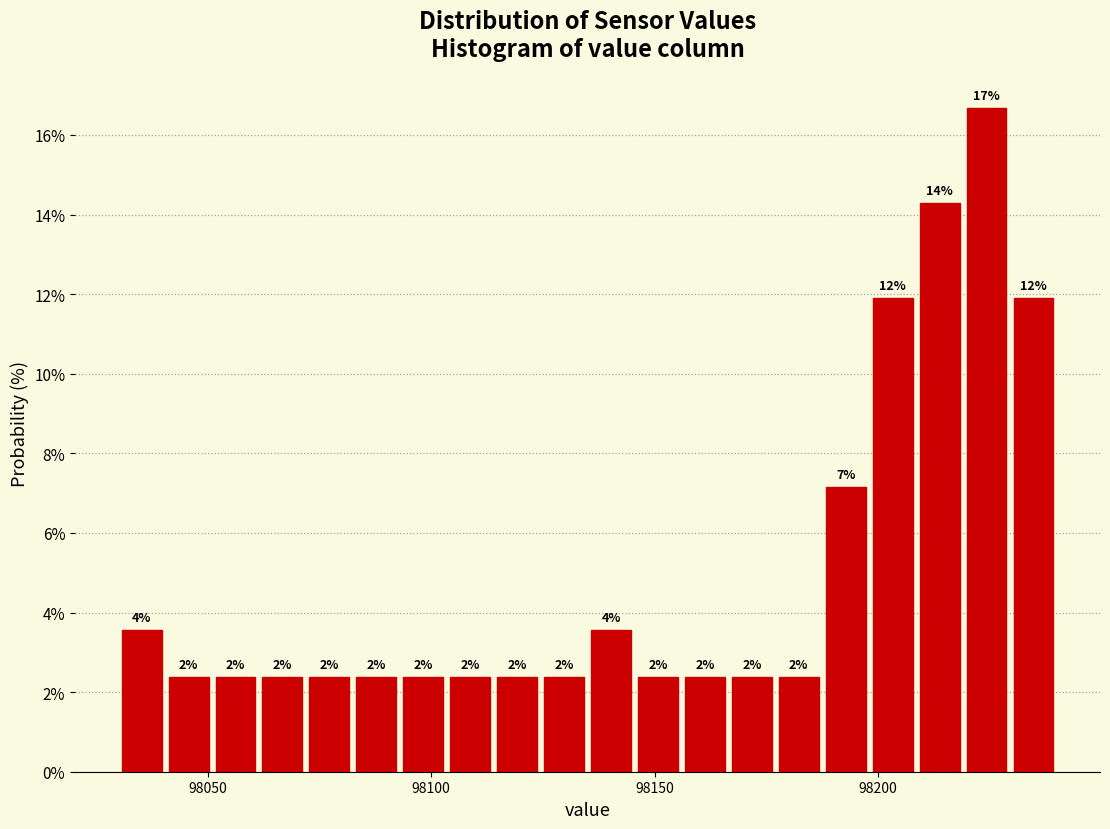

Around what value on the x-axis is the tallest bar? Give the approximate position of its centre, as read against the axis.

98225